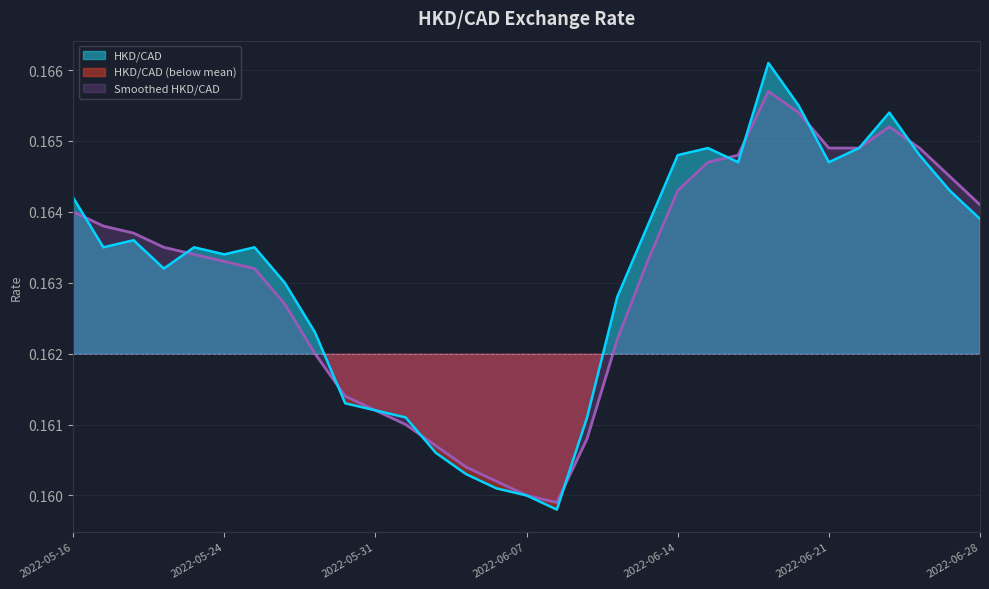

Reading left to right, extract all data points from this chart.

HKD/CAD: 2022-05-16=0.2	2022-05-17=0.2	2022-05-18=0.2	2022-05-19=0.2	2022-05-20=0.2	2022-05-24=0.2	2022-05-25=0.2	2022-05-26=0.2	2022-05-27=0.2	2022-05-30=0.2	2022-05-31=0.2	2022-06-01=0.2	2022-06-02=0.2	2022-06-03=0.2	2022-06-06=0.2	2022-06-07=0.2	2022-06-08=0.2	2022-06-09=0.2	2022-06-10=0.2	2022-06-13=0.2	2022-06-14=0.2	2022-06-15=0.2	2022-06-16=0.2	2022-06-17=0.2	2022-06-20=0.2	2022-06-21=0.2	2022-06-22=0.2	2022-06-23=0.2	2022-06-24=0.2	2022-06-27=0.2	2022-06-28=0.2
Smoothed HKD/CAD: 2022-05-16=0.2	2022-05-17=0.2	2022-05-18=0.2	2022-05-19=0.2	2022-05-20=0.2	2022-05-24=0.2	2022-05-25=0.2	2022-05-26=0.2	2022-05-27=0.2	2022-05-30=0.2	2022-05-31=0.2	2022-06-01=0.2	2022-06-02=0.2	2022-06-03=0.2	2022-06-06=0.2	2022-06-07=0.2	2022-06-08=0.2	2022-06-09=0.2	2022-06-10=0.2	2022-06-13=0.2	2022-06-14=0.2	2022-06-15=0.2	2022-06-16=0.2	2022-06-17=0.2	2022-06-20=0.2	2022-06-21=0.2	2022-06-22=0.2	2022-06-23=0.2	2022-06-24=0.2	2022-06-27=0.2	2022-06-28=0.2